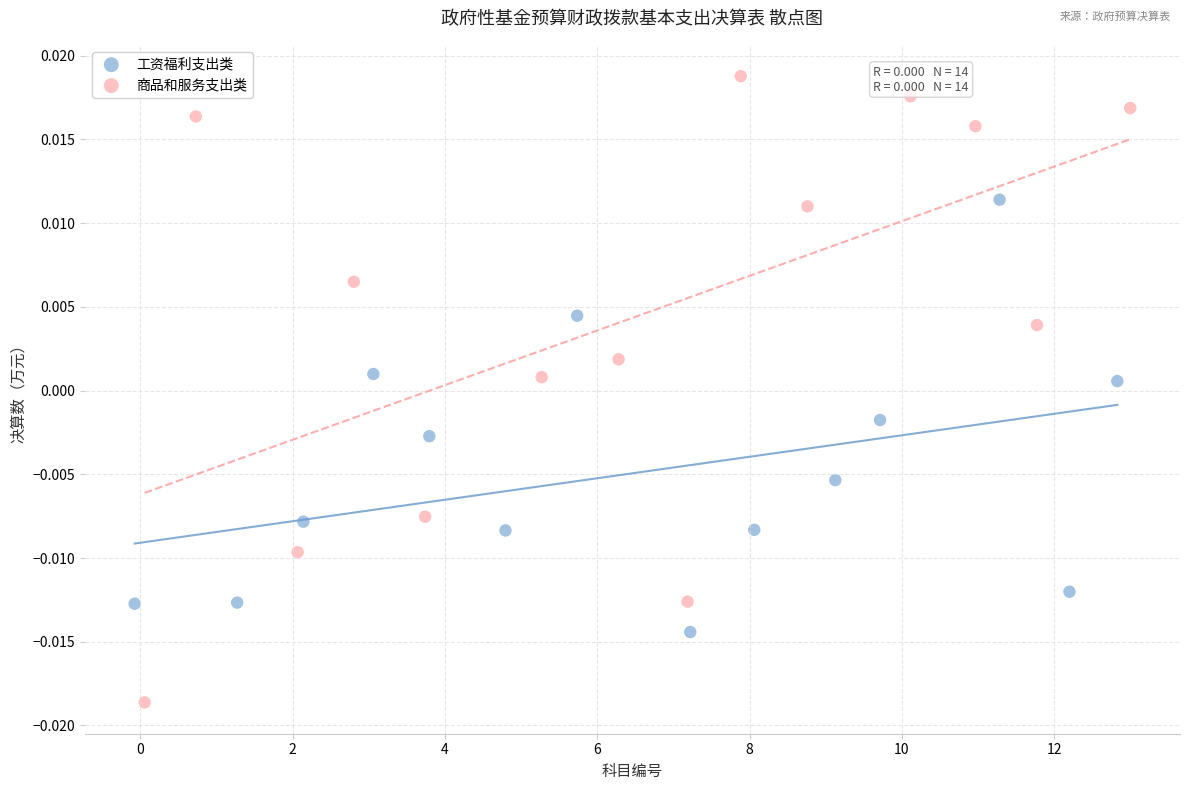

Which series has the largest Y range (max minus min)?

商品和服务支出类